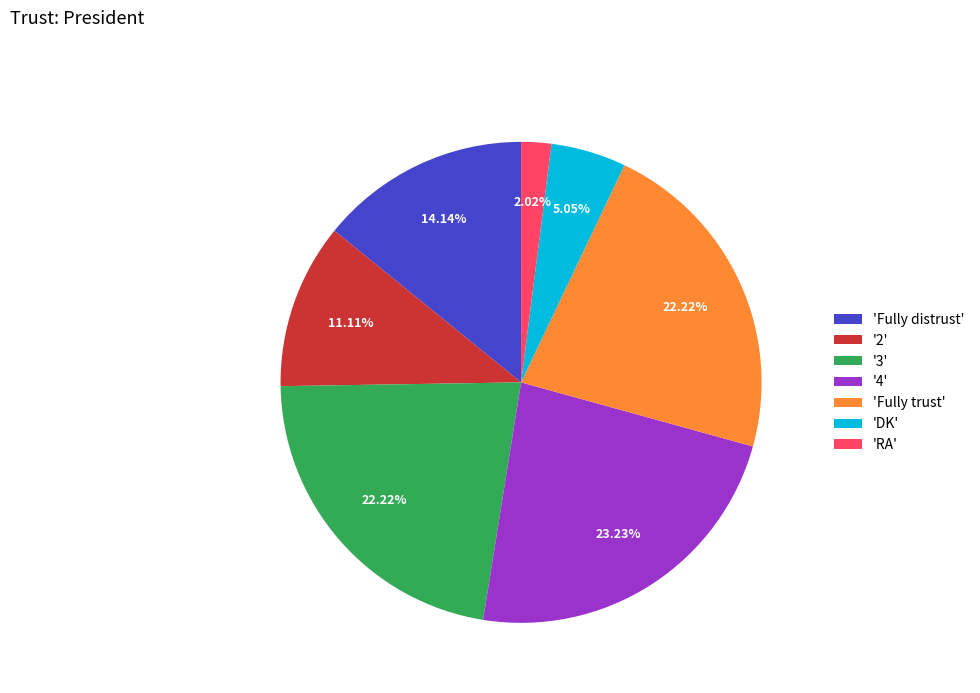

Which slice is the smallest?

'RA'